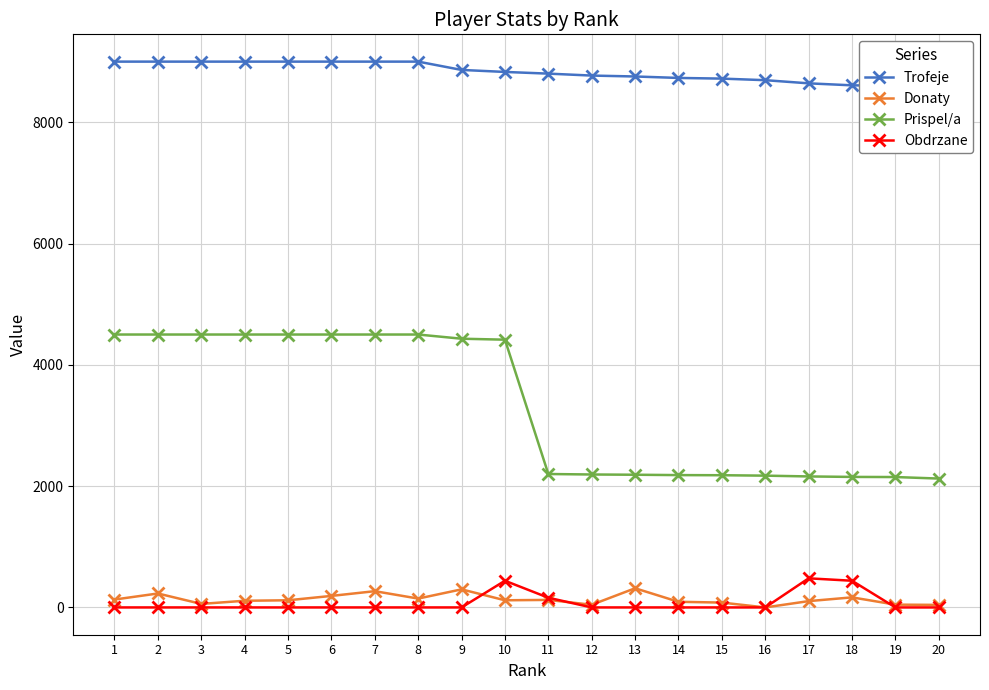

Reading right to left, transcribe all the data shown in this chart.

Trofeje: 20=8502	19=8601	18=8609	17=8642	16=8694	15=8720	14=8731	13=8755	12=8770	11=8802	10=8830	9=8863	8=9000	7=9000	6=9000	5=9000	4=9000	3=9000	2=9000	1=9000
Donaty: 20=42	19=46	18=166	17=104	16=0	15=80	14=93	13=316	12=44	11=124	10=118	9=298	8=146	7=268	6=190	5=118	4=110	3=58	2=230	1=130
Prispel/a: 20=2125	19=2150	18=2152	17=2160	16=2173	15=2180	14=2182	13=2188	12=2192	11=2200	10=4415	9=4431	8=4500	7=4500	6=4500	5=4500	4=4500	3=4500	2=4500	1=4500
Obdrzane: 20=0	19=0	18=440	17=480	16=0	15=0	14=0	13=0	12=0	11=160	10=440	9=0	8=0	7=0	6=0	5=0	4=0	3=0	2=0	1=0